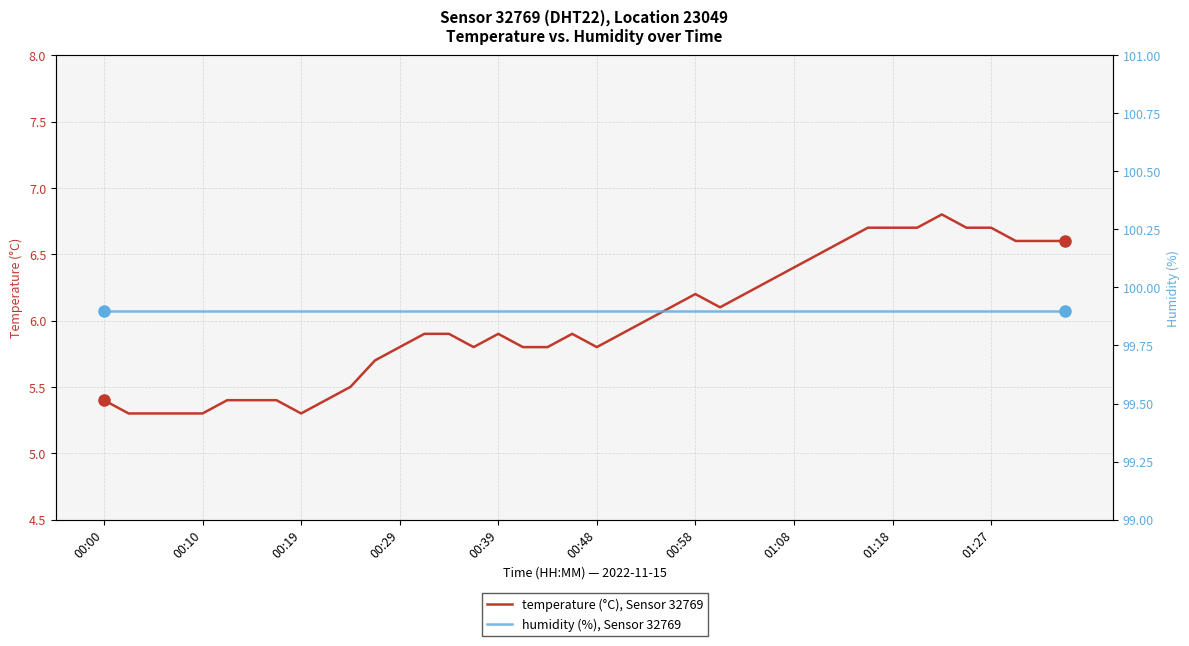

Which category has the lowest value in the humidity (%), Sensor 32769 series?

00:00